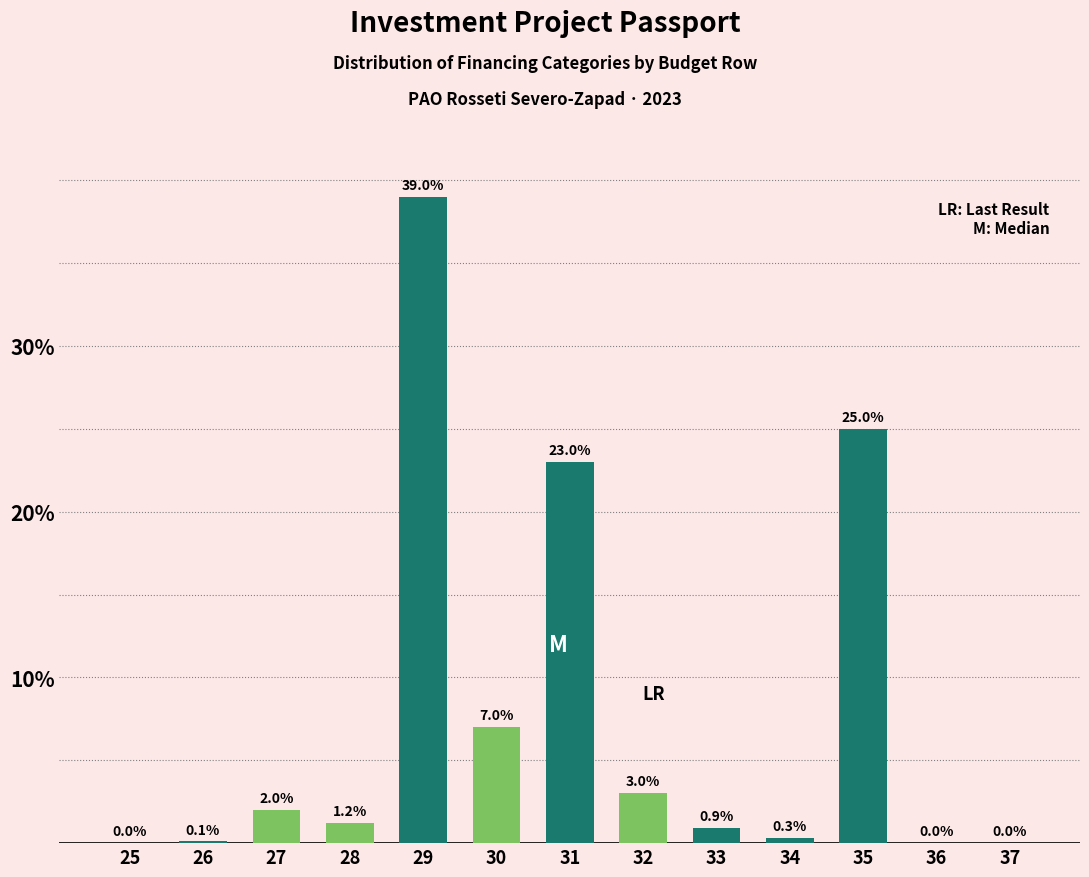

Reading right to left, list all the values displayed in this chart.

37=0.0	36=0.0	35=25.0	34=0.3	33=0.9	32=3.0	31=23.0	30=7.0	29=39.0	28=1.2	27=2.0	26=0.1	25=0.0